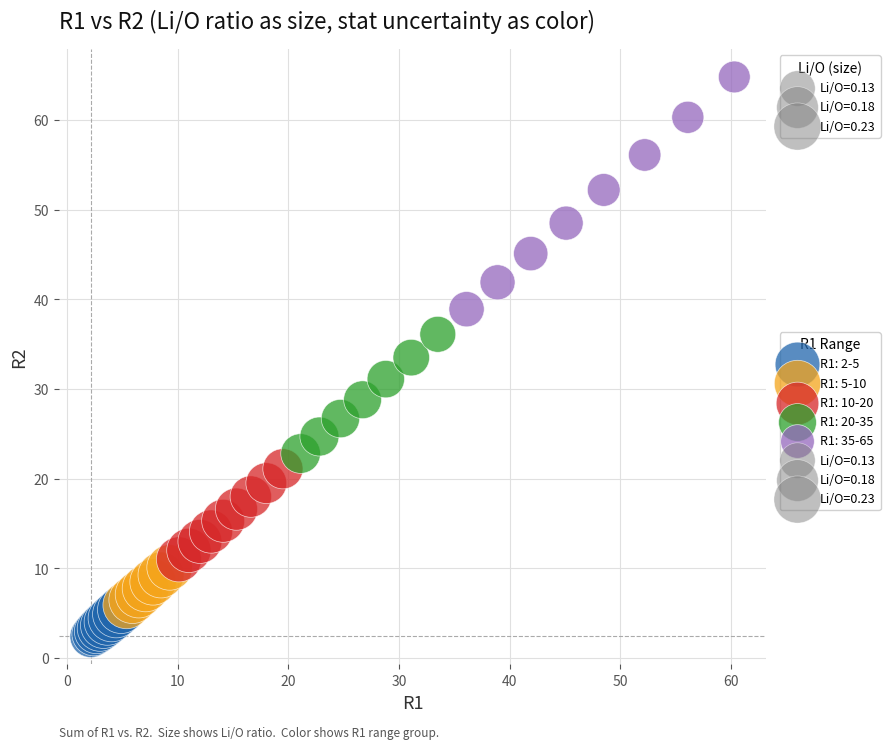

Which series has the widest spread of Y values?

R1: 35-65